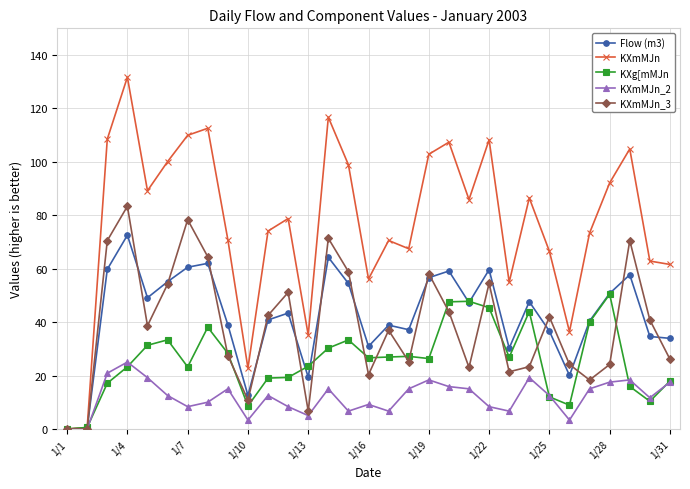

Which series has the largest total across all categories?

KXmMJn